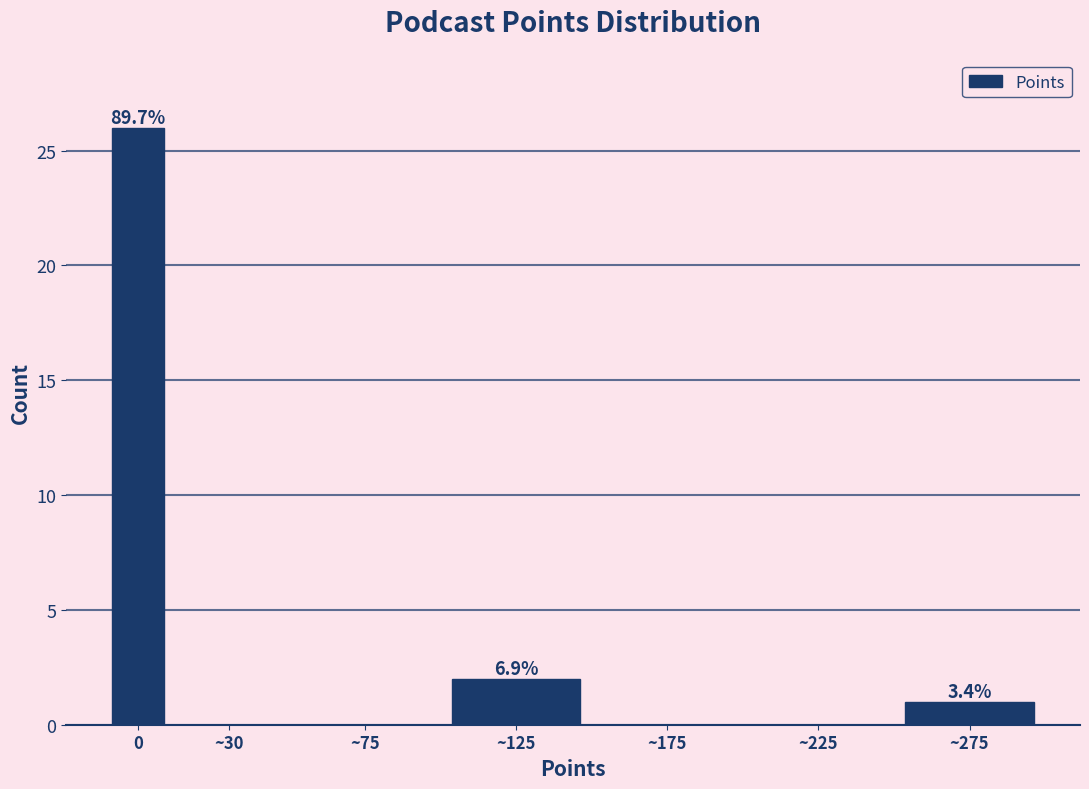

Reading left to right, transcribe all the data shown in this chart.

0=26	~30=0	~75=0	~125=2	~175=0	~225=0	~275=1